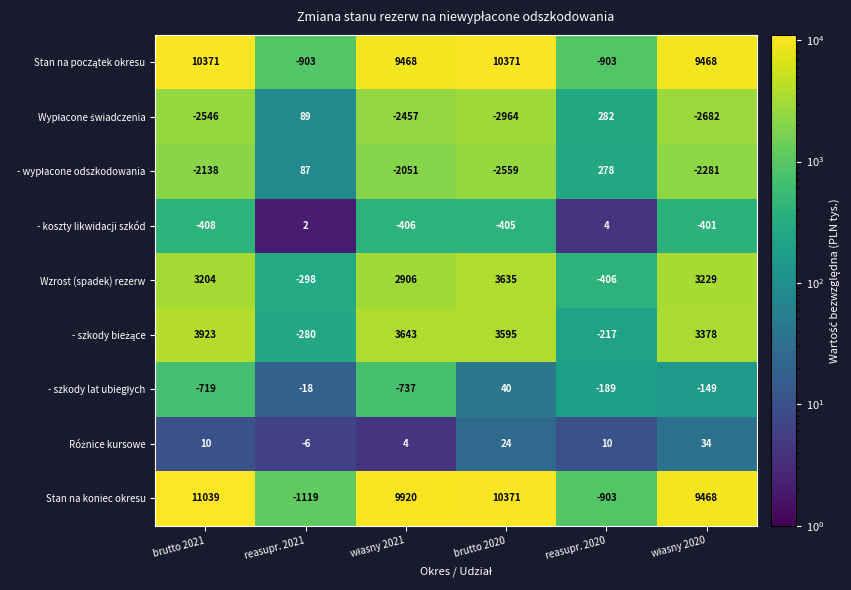

Which series has the widest spread of values?

Stan na koniec okresu